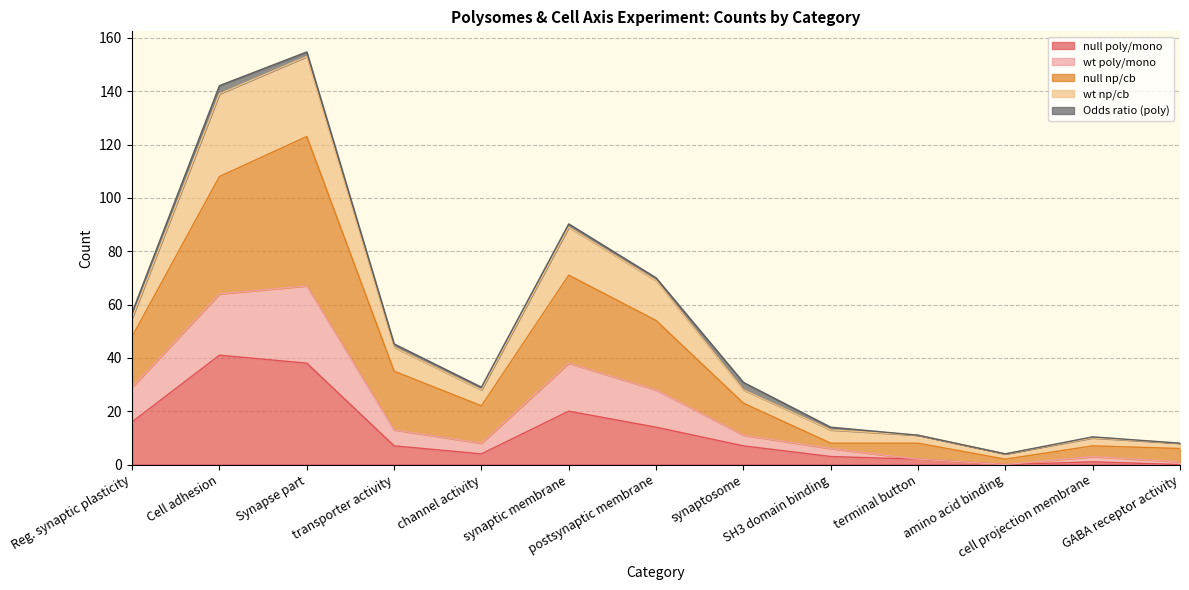

True or false: null np/cb and wt poly/mono intersect in this chart.

False